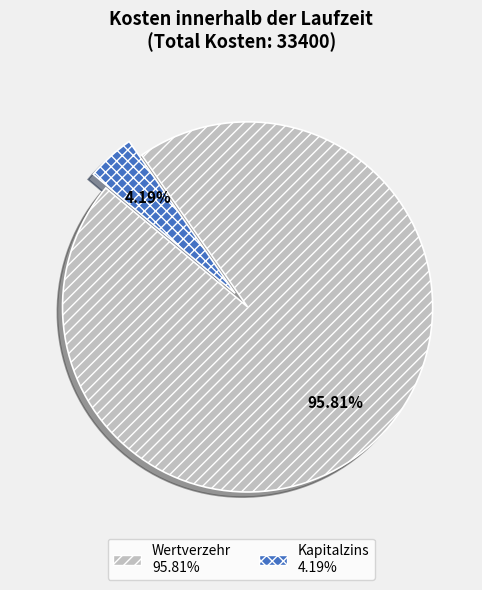

What is the largest slice in the pie chart?

Wertverzehr